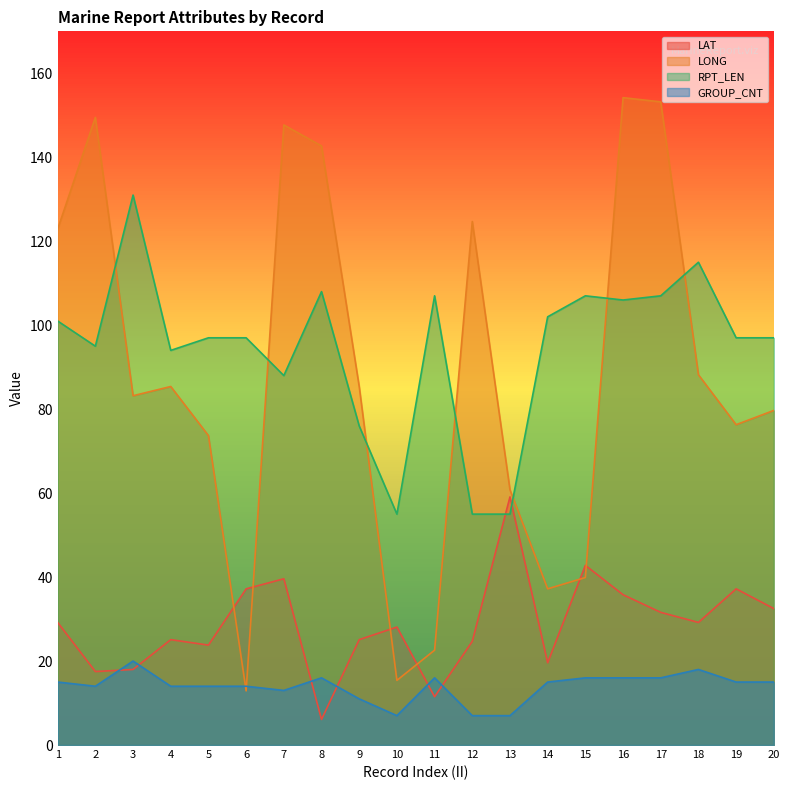

Reading left to right, what are all the values shown in this chart?

LAT: 29.2	17.5	18.0	25.1	23.8	37.2	39.6	6.1	25.1	28.1	11.5	24.7	59.1	19.6	42.8	35.8	31.6	29.2	37.2	32.5
LONG: 122.9	149.5	83.2	85.4	73.7	12.9	147.7	142.7	85.4	15.4	22.6	124.7	60.8	37.2	39.9	154.2	153.2	88.2	76.3	79.7
RPT_LEN: 101.0	95.0	131.0	94.0	97.0	97.0	88.0	108.0	76.0	55.0	107.0	55.0	55.0	102.0	107.0	106.0	107.0	115.0	97.0	97.0
GROUP_CNT: 15.0	14.0	20.0	14.0	14.0	14.0	13.0	16.0	11.0	7.0	16.0	7.0	7.0	15.0	16.0	16.0	16.0	18.0	15.0	15.0